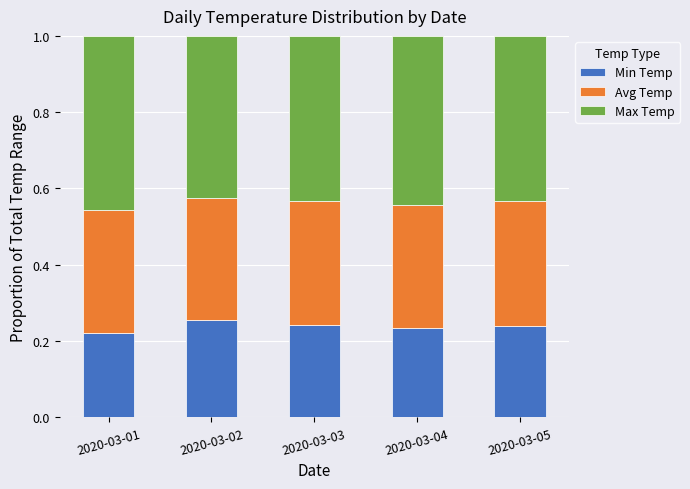

True or false: Min Temp has a value of 0.4 at 2020-03-05.

False